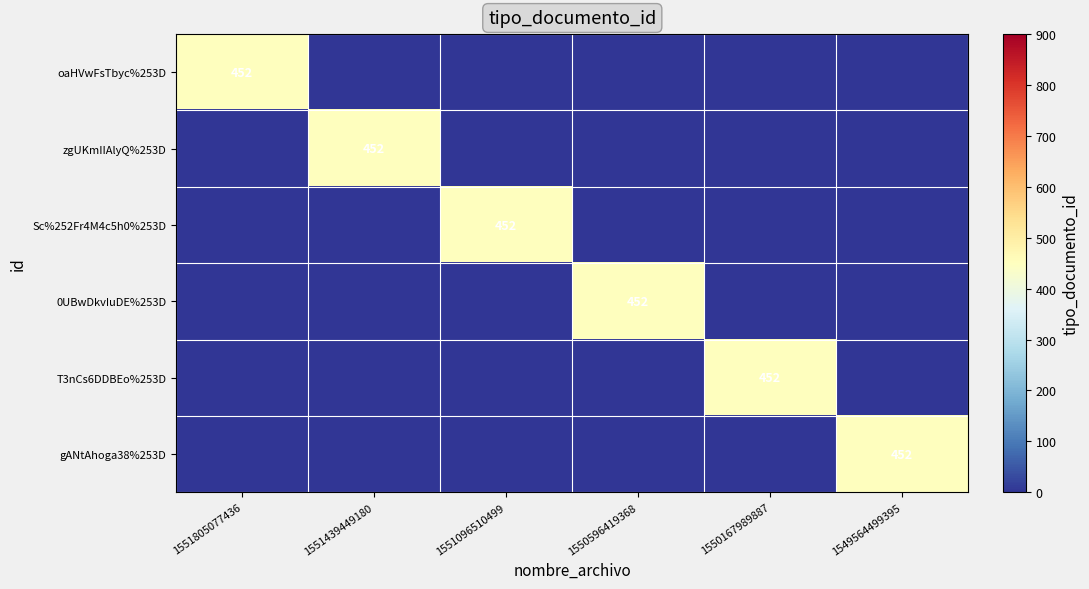

Is it true that T3nCs6DDBEo%253D equals 154 at 1550167989887?

False